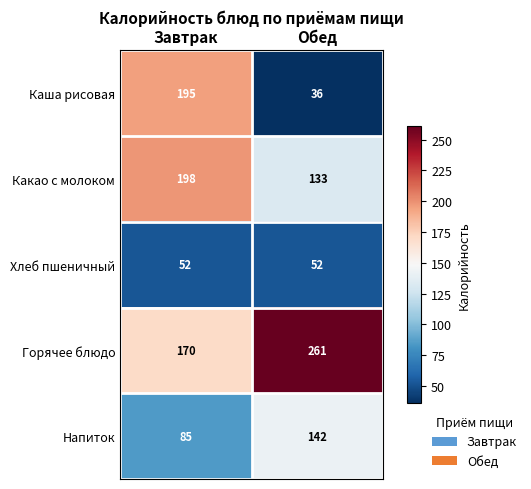

What is the average value of the Какао с молоком series?

166